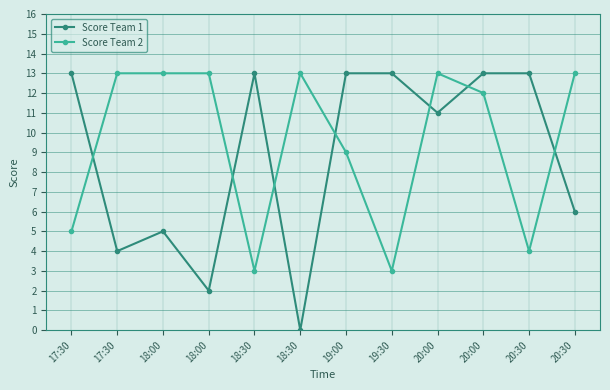

True or false: Score Team 2 has a value of 13 at 18:00.

True